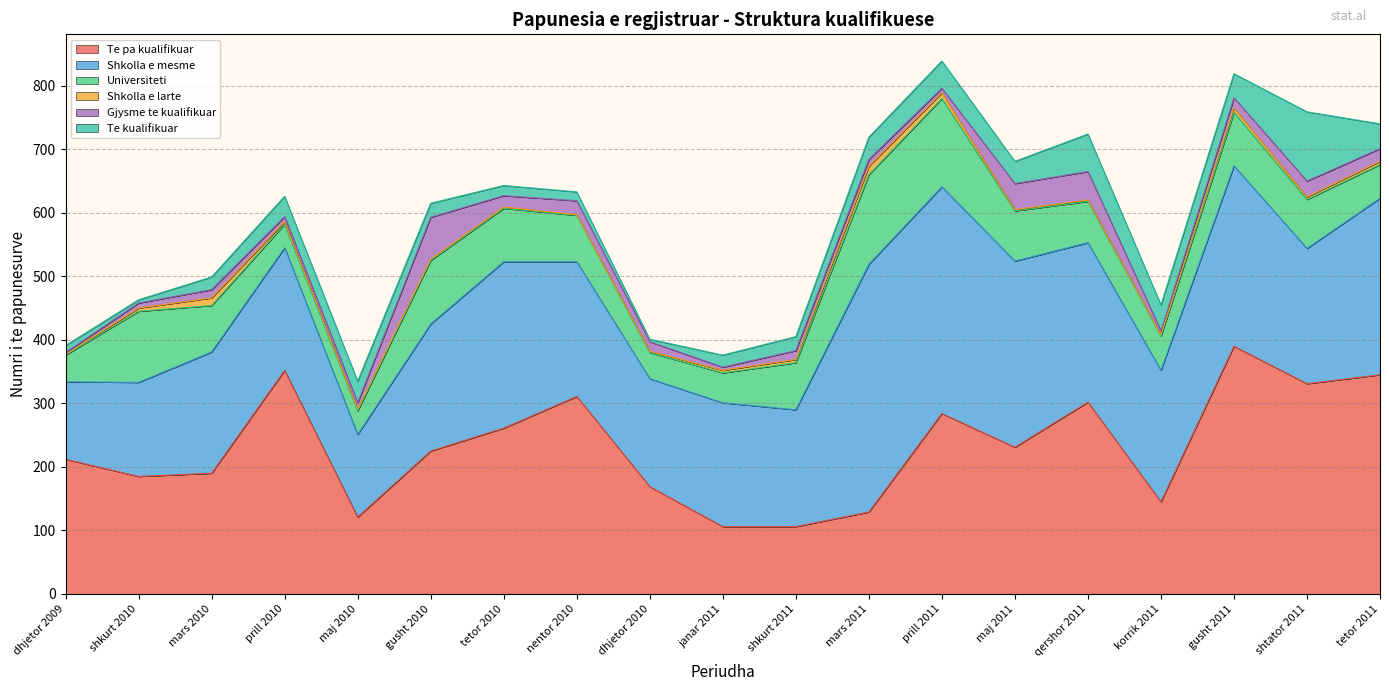

What position from the left is korrik 2011?

16